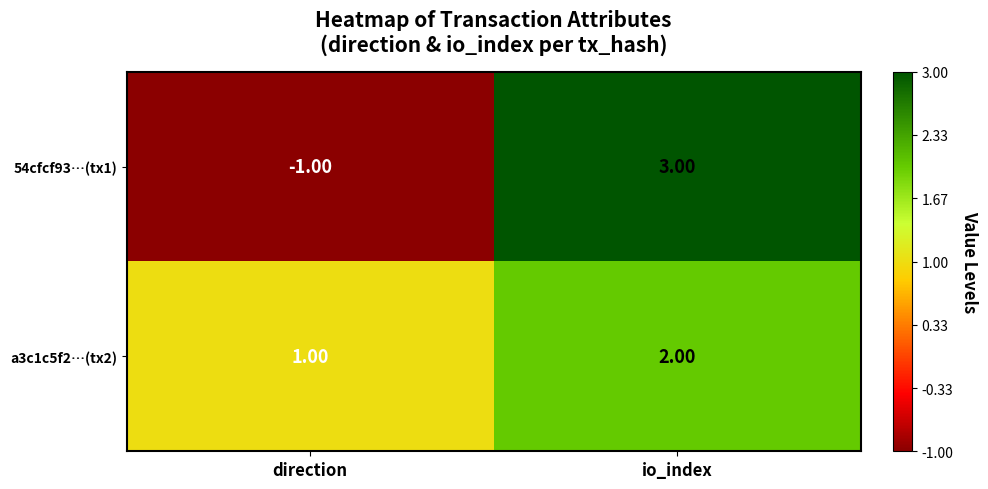

At io_index, list the series in order from largest to smallest.

54cfcf93…(tx1), a3c1c5f2…(tx2)